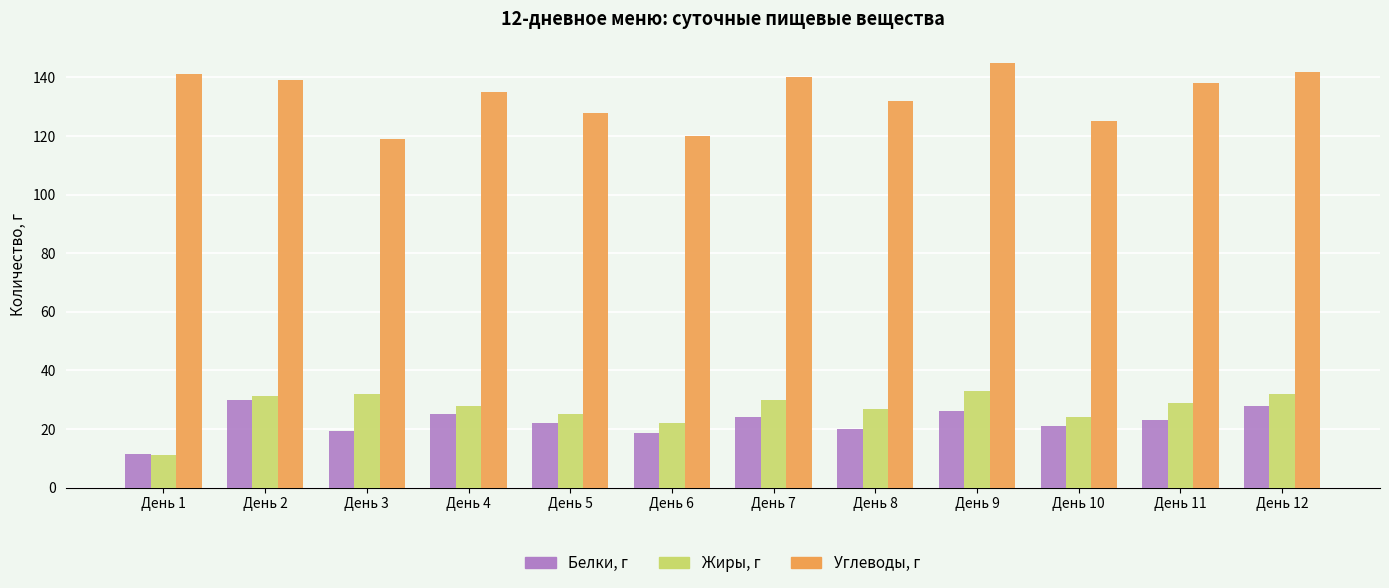

How many values in the Жиры, г series are below 29?

6